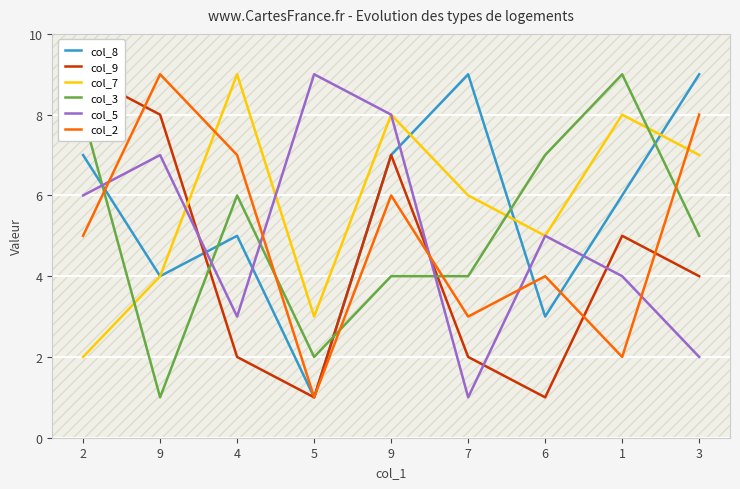

At which label is col_9 closest to 5?

1